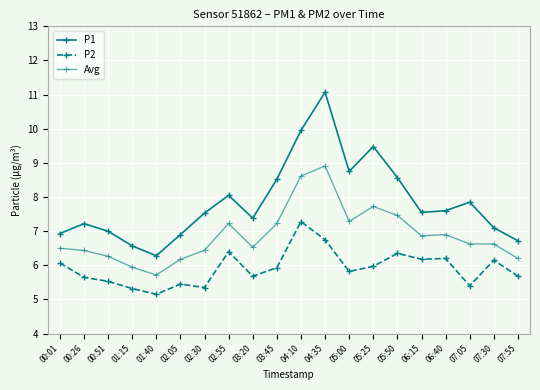

Is this an area chart (filled region under the line)?

No